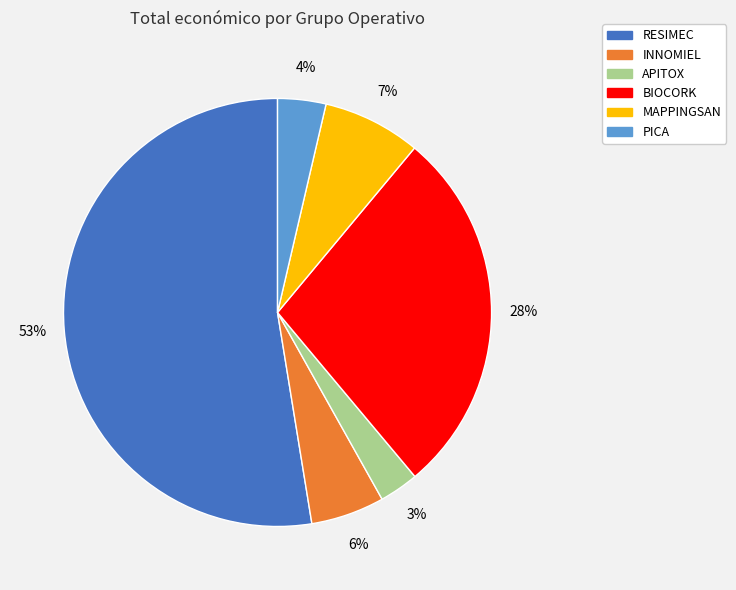

Combined, do BIOCORK and RESIMEC account for over 50%?

Yes